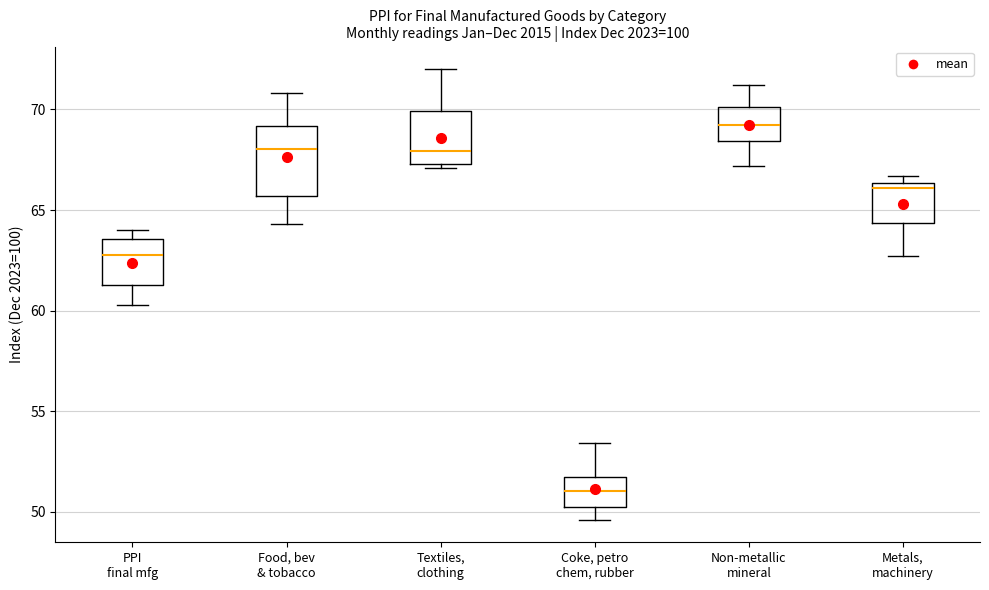

Reading left to right, transcribe this box plot: for each box, give where its median line is, the range the box spans, and where its two whiskers end, as read against the y-axis. The values are not printed on the chart, so give them approximately, as read against the axis.

PPI final mfg: median 63.0, box 61.5 to 63.5, whiskers 60.5 to 64.0
Food, bev & tobacco: median 68.0, box 65.5 to 69.0, whiskers 64.5 to 71.0
Textiles, clothing: median 68.0, box 67.5 to 70.0, whiskers 67.0 to 72.0
Coke, petro chem, rubber: median 51.0, box 50.5 to 51.5, whiskers 49.5 to 53.5
Non-metallic mineral: median 69.5, box 68.5 to 70.0, whiskers 67.0 to 71.0
Metals, machinery: median 66.0, box 64.5 to 66.5, whiskers 62.5 to 66.5 (just above the box's upper edge)